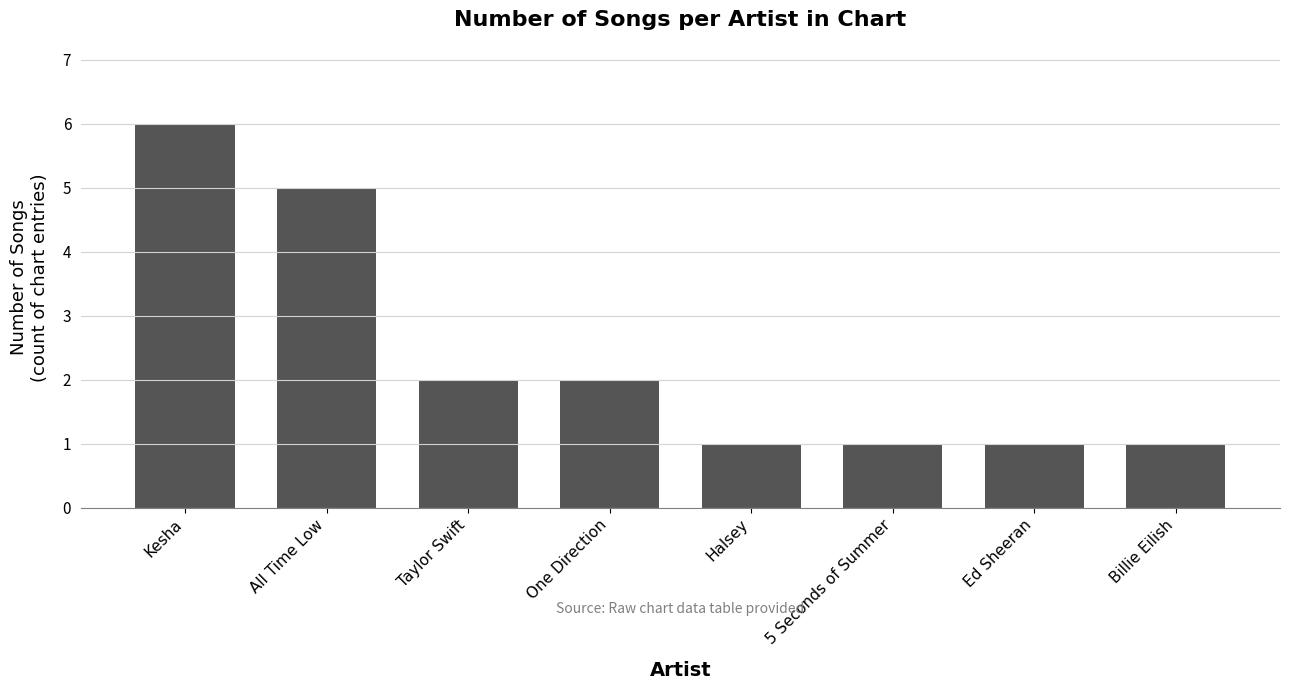

True or false: the data shows 1 at 5 Seconds of Summer.

True